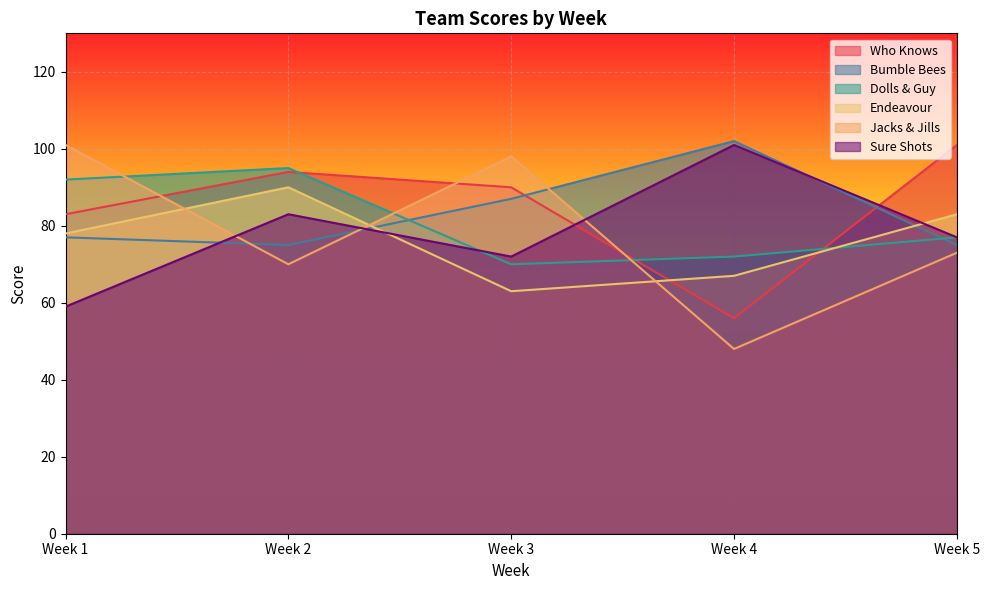

Which category has the lowest value across all series?

Week 4